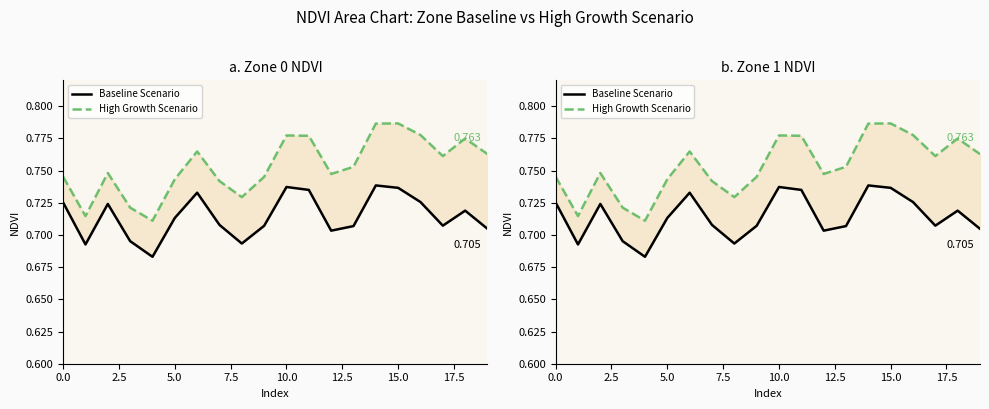

Between 13 and 14, which is larger?

14